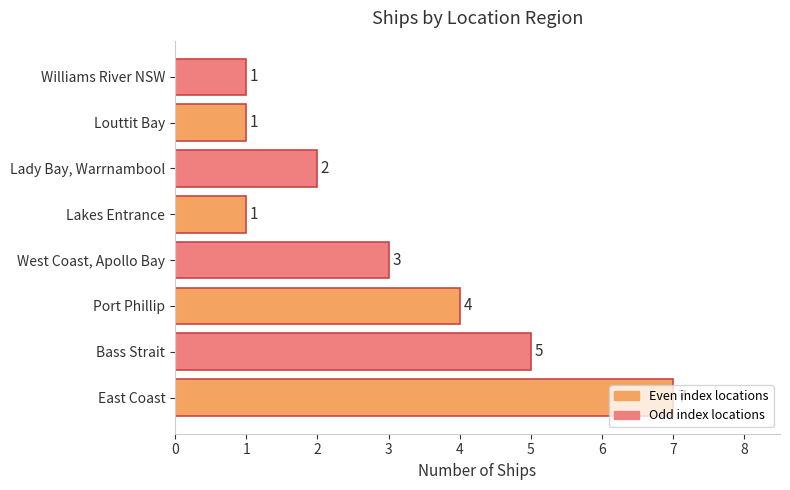

Which label corresponds to the largest value in the chart?

East Coast